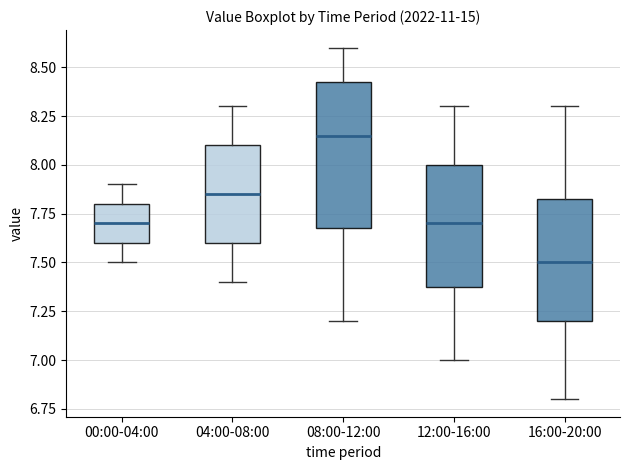

Comparing the boxes themselves (not the whiskers), which one is the tallest?

08:00-12:00